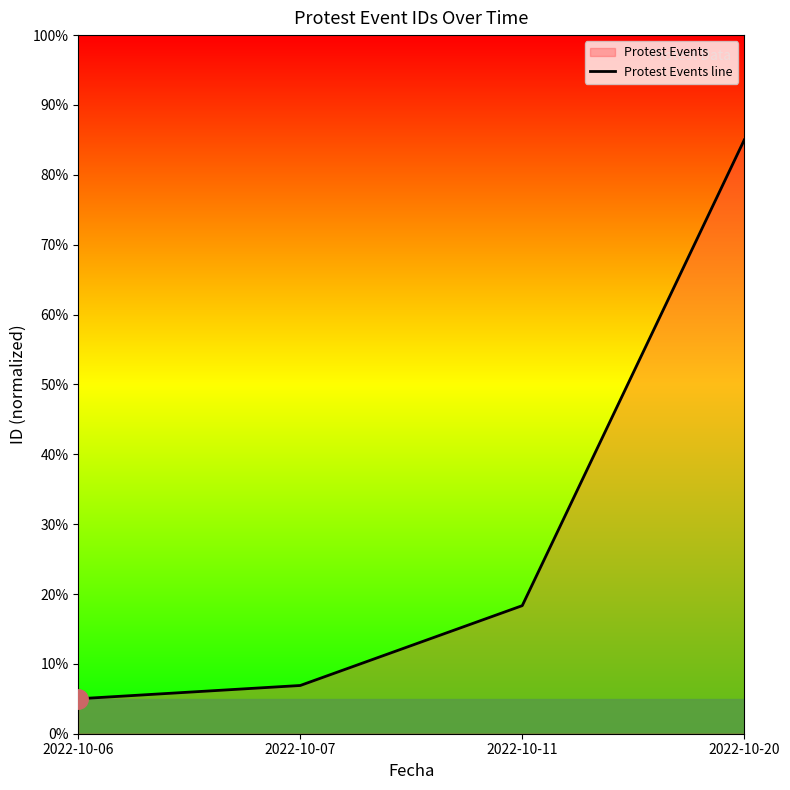

What is the smallest value displayed?

5.0